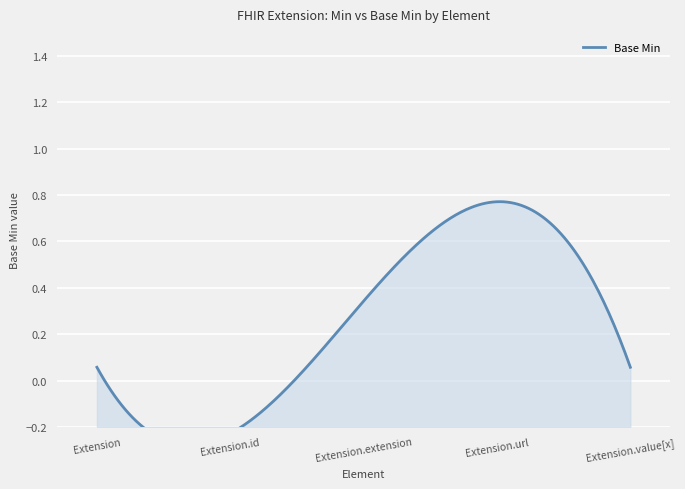

What is the sum of all values?

1